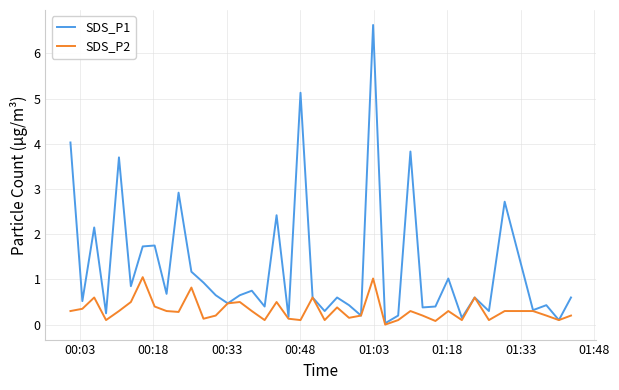

Which series has the widest spread of values?

SDS_P1